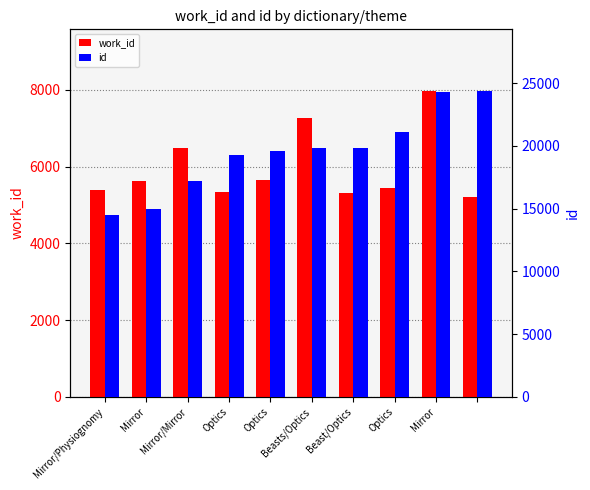

Is the value of id at Beast/Optics greater than the value of work_id at 9?

Yes